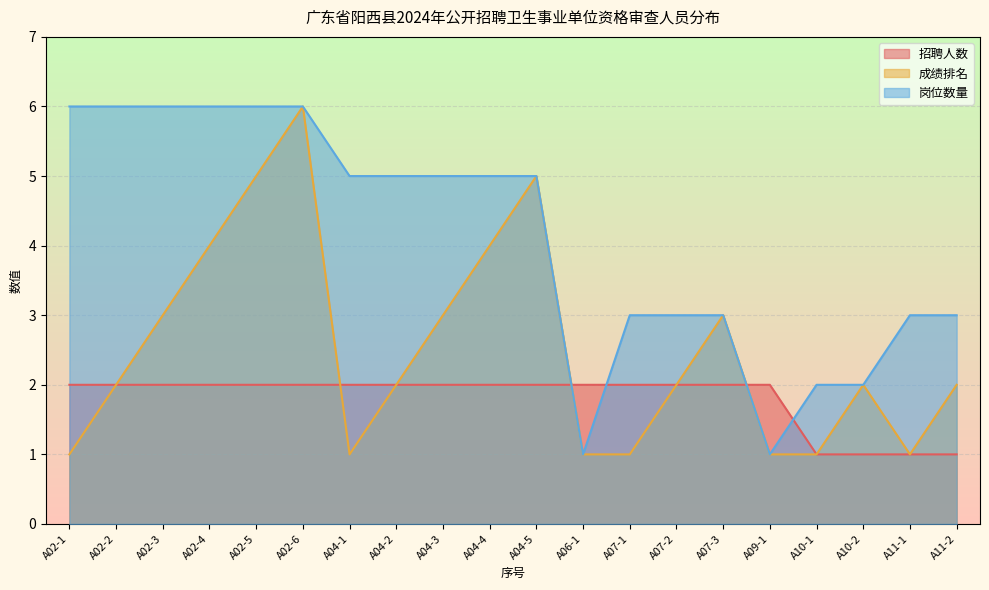

Rank the series by their average value, from lowest to highest.

招聘人数, 成绩排名, 岗位数量